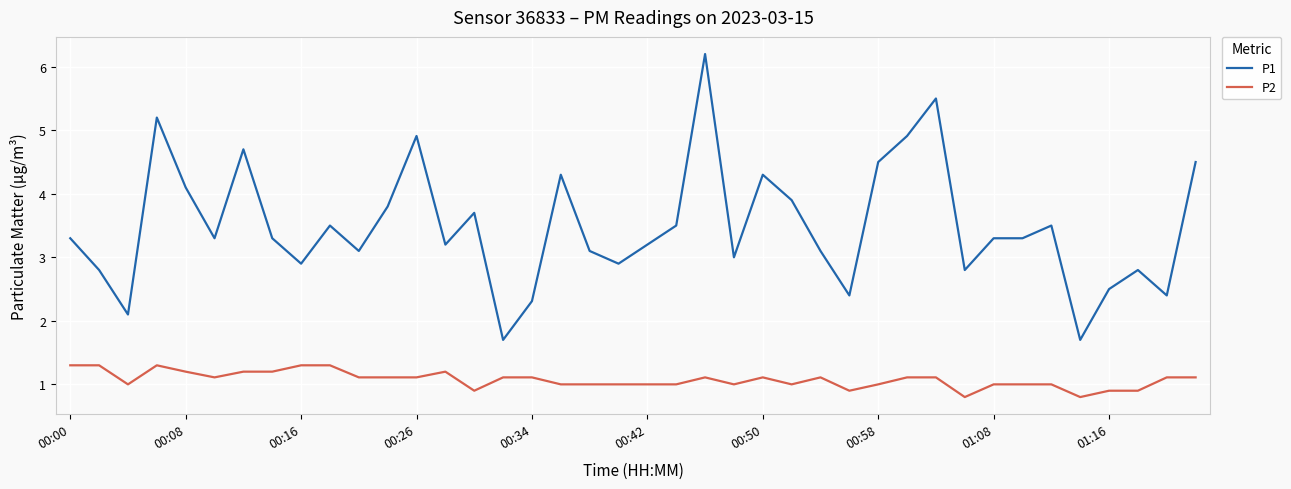

Which series has the largest total across all categories?

P1